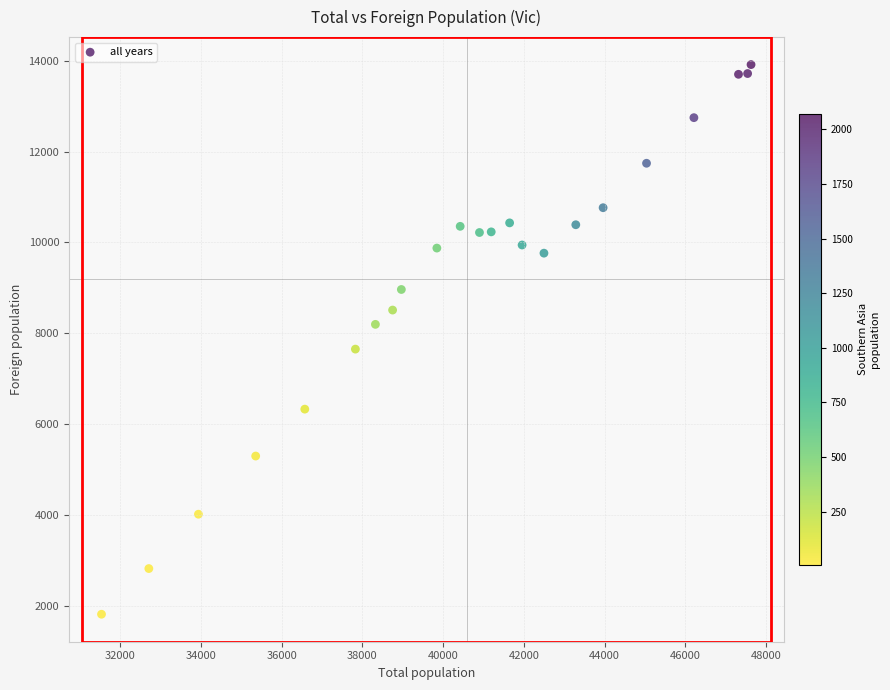

What is the range of X values (max minus min)?

16097